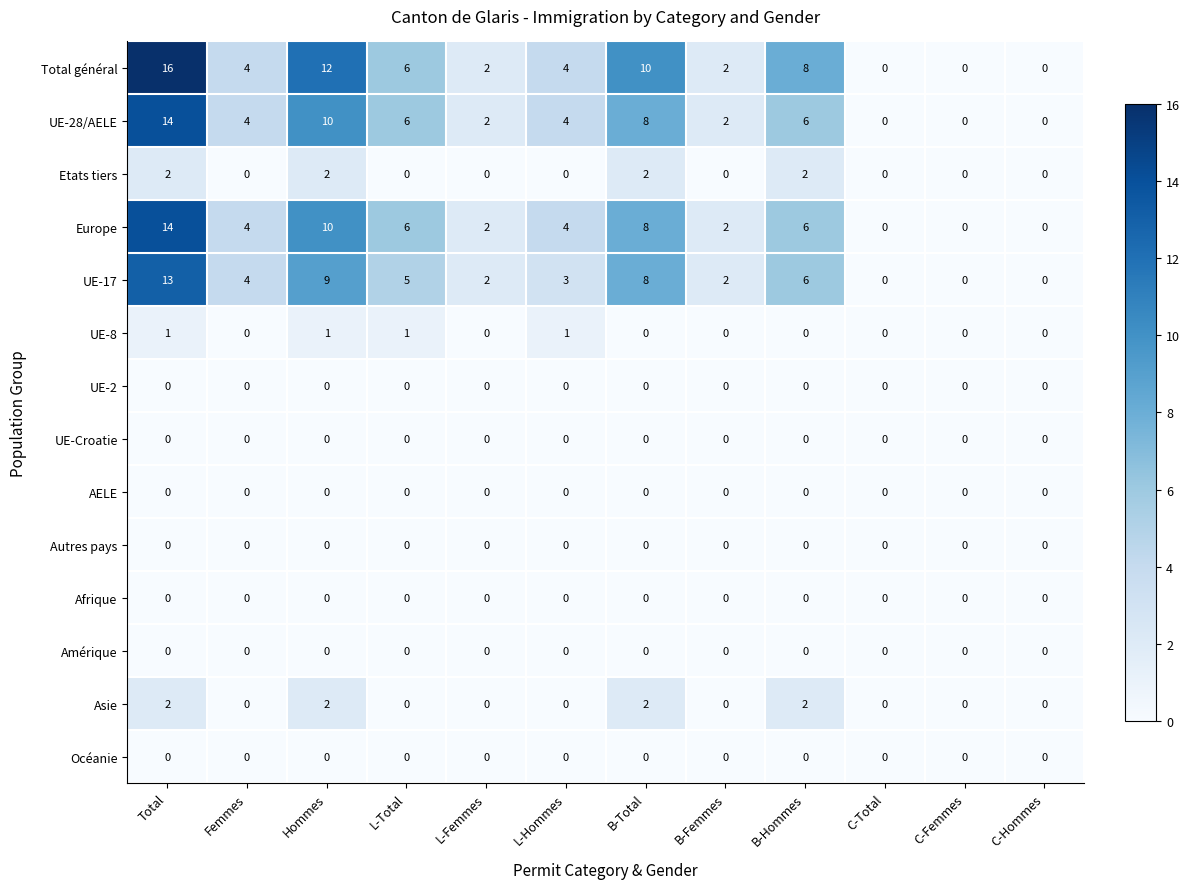

What is the sum of all UE-28/AELE values?

56